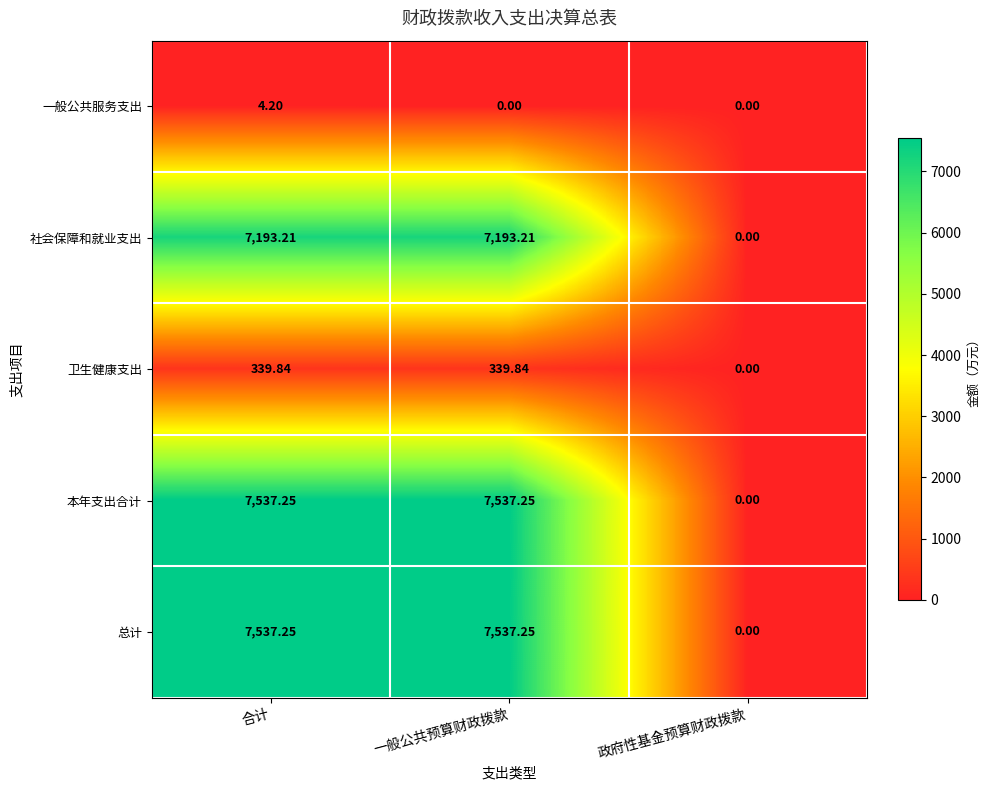

At which label is 卫生健康支出 closest to 169?

政府性基金预算财政拨款